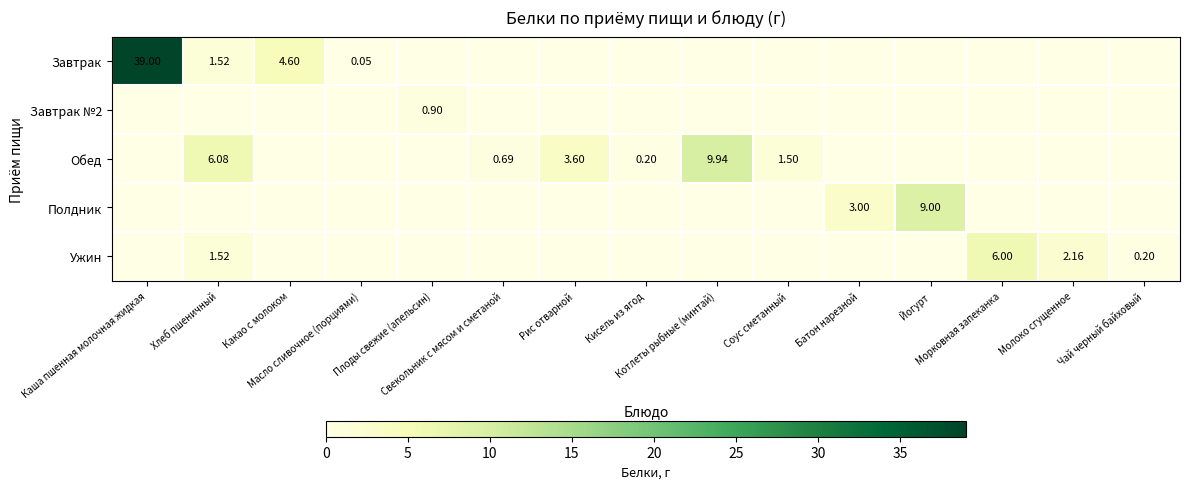

At Йогурт, list the series in order from largest to smallest.

Полдник, Завтрак, Завтрак №2, Обед, Ужин